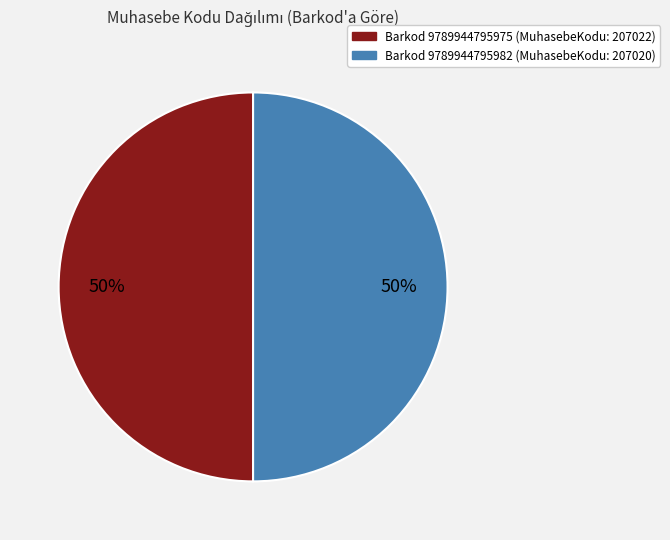

Approximately how many times larger is the value at Barkod 9789944795982 (MuhasebeKodu: 207020) compared to Barkod 9789944795975 (MuhasebeKodu: 207022)?

1.0